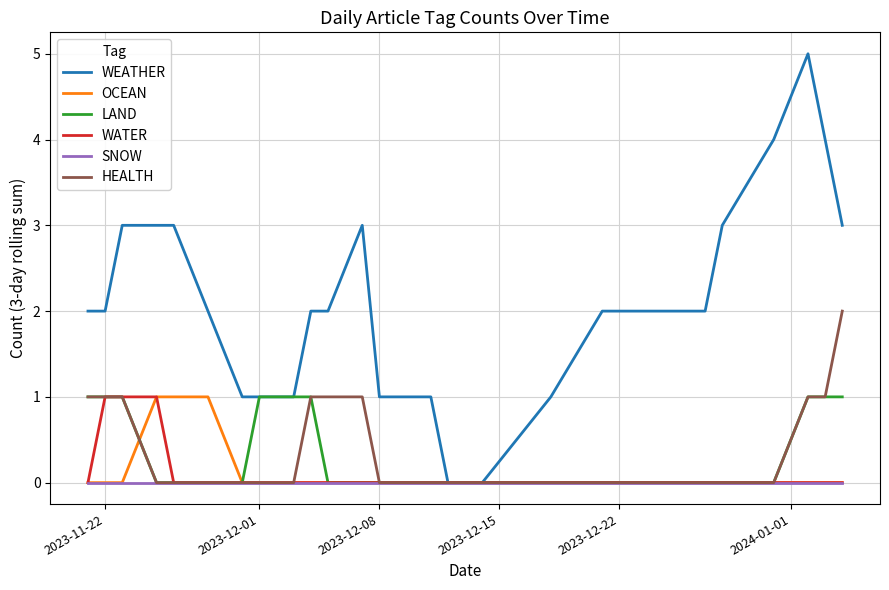

Which series has the largest total across all categories?

WEATHER